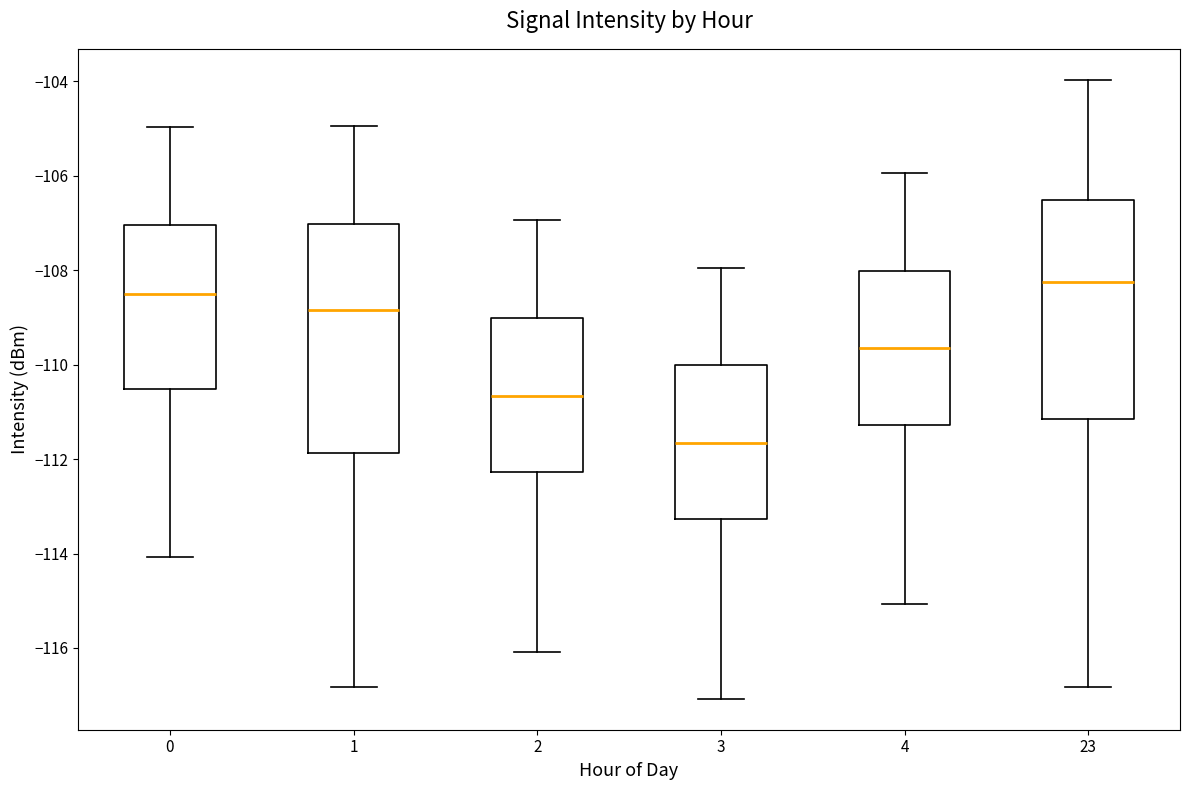

Reading left to right, transcribe this box plot: for each box, give where its median line is, the range the box spans, and where its two whiskers end, as read against the y-axis. The values are not printed on the chart, so give them approximately, as read against the axis.

0: median -108.6, box -110.6 to -107.0, whiskers -114.0 to -105.0
1: median -108.8, box -111.8 to -107.0, whiskers -116.8 to -105.0
2: median -110.6, box -112.2 to -109.0, whiskers -116.0 to -107.0
3: median -111.6, box -113.2 to -110.0, whiskers -117.0 to -108.0
4: median -109.6, box -111.2 to -108.0, whiskers -115.0 to -106.0
23: median -108.2, box -111.2 to -106.6, whiskers -116.8 to -104.0